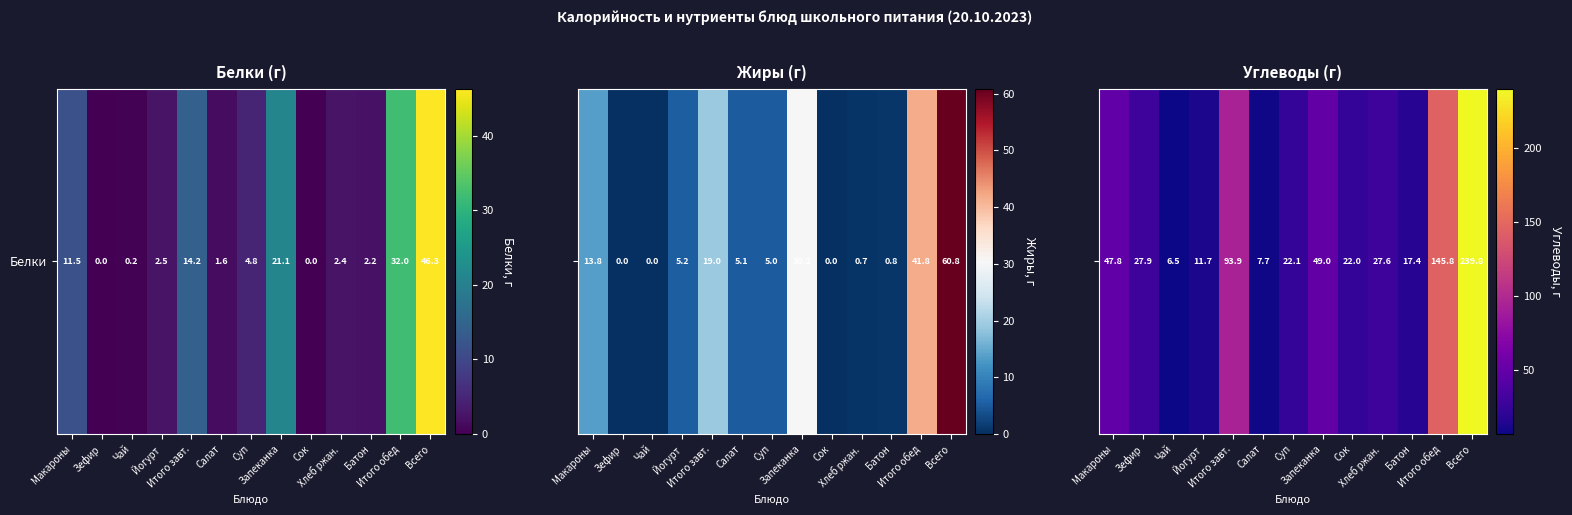

At which label does the data first exceed 27?

Макароны